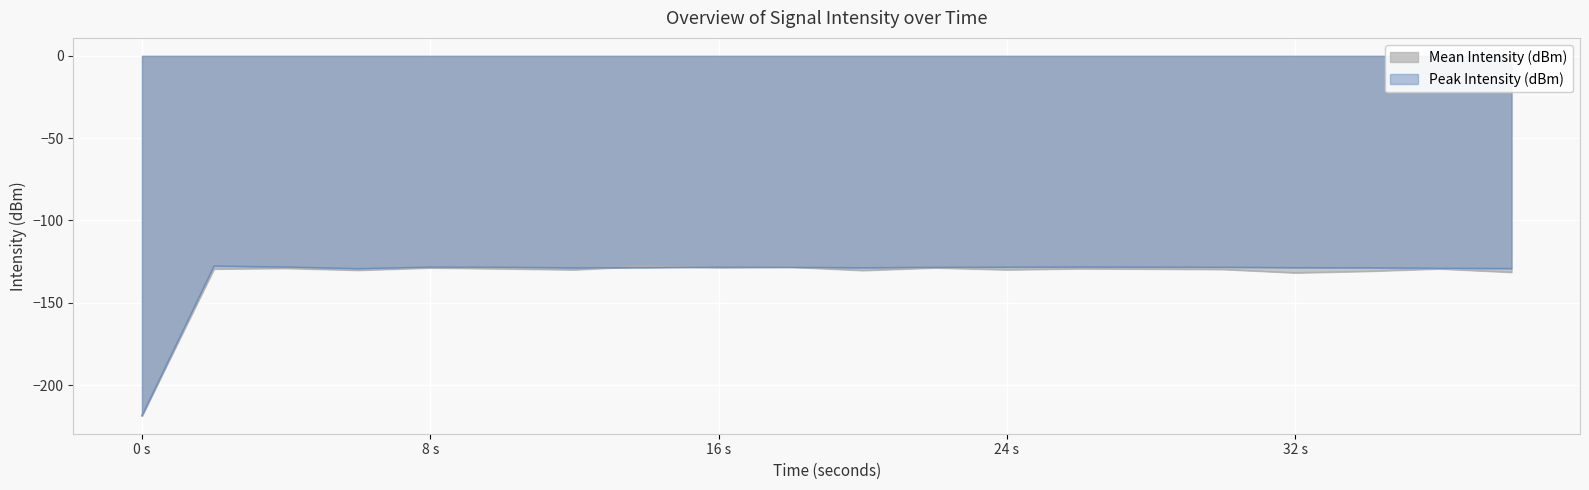

What is the minimum value for Mean Intensity (dBm)?

-218.6